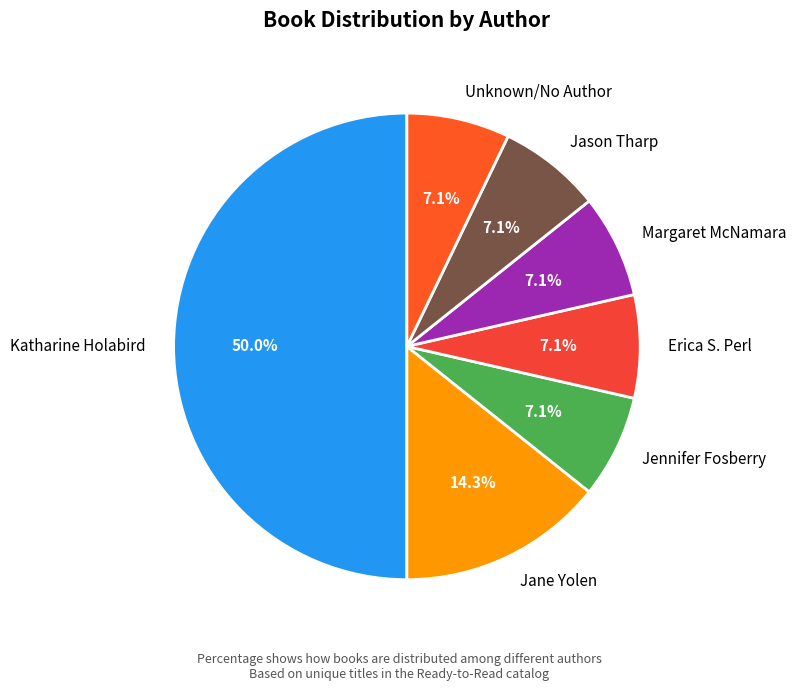

Does Jennifer Fosberry account for over 50% of the chart?

No